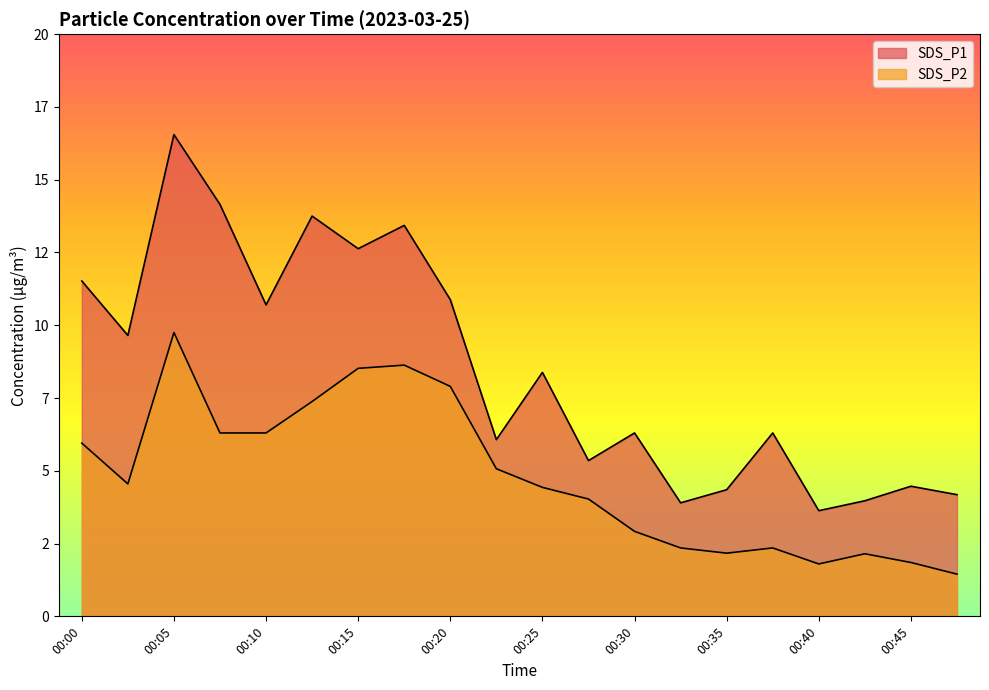

What is the sum of the SDS_P2 values at 00:00 and 00:35?

8.1